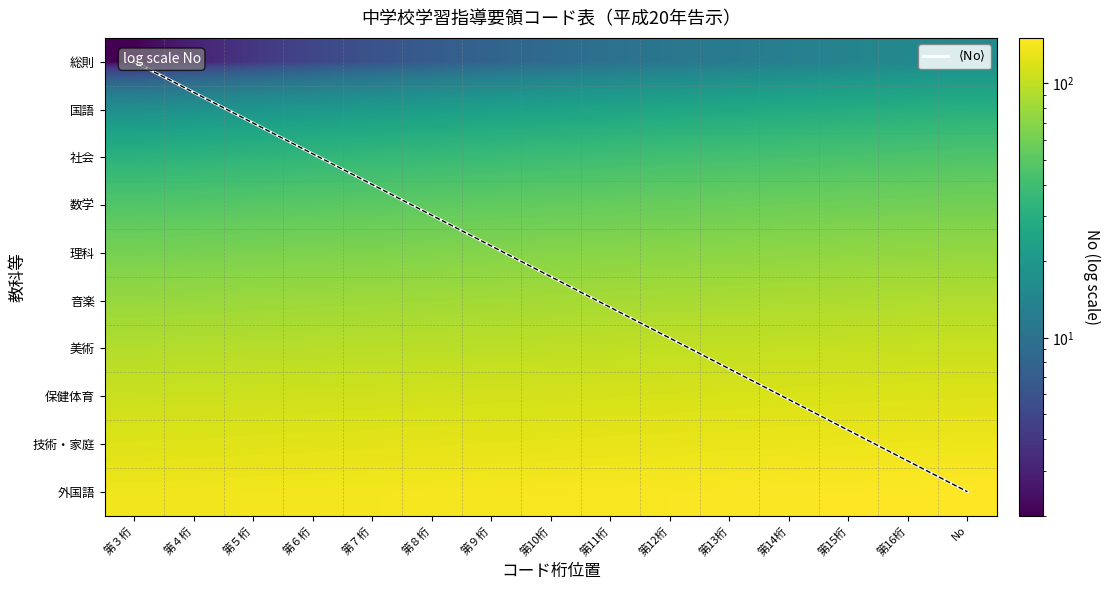

Count the number of data series in this chart.

11